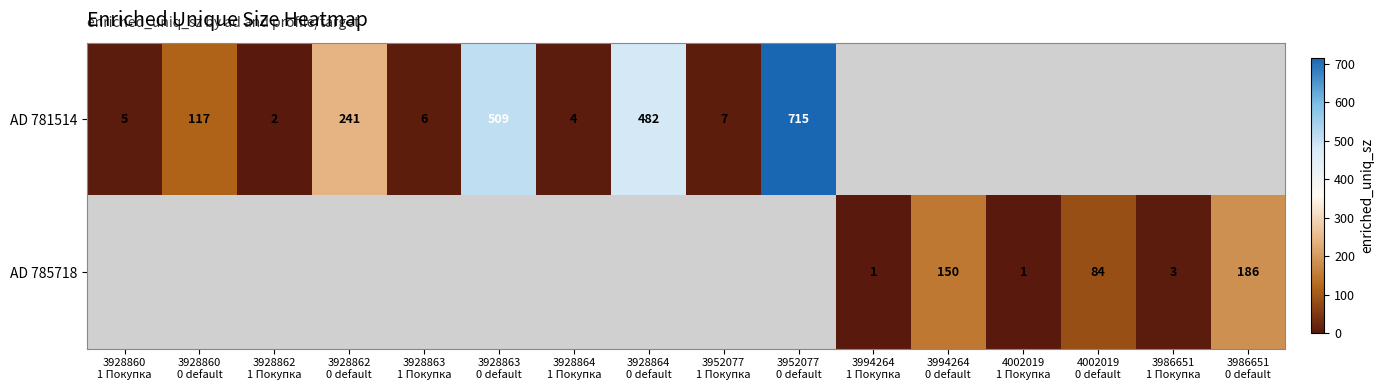

What is the maximum value for AD 781514?

715.0